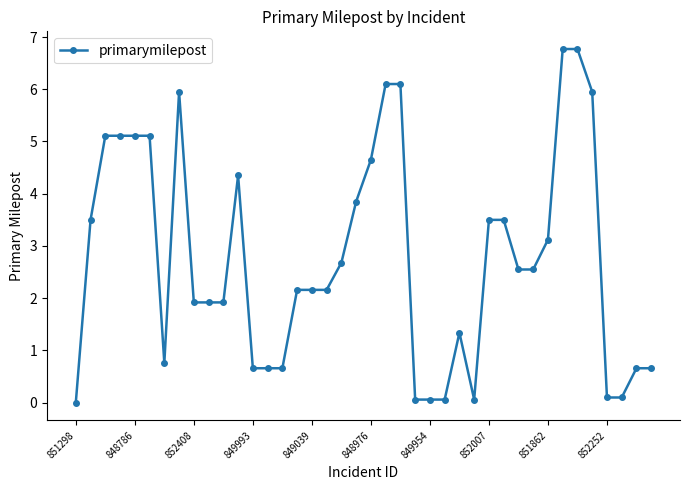

What is the greatest value displayed?

6.8